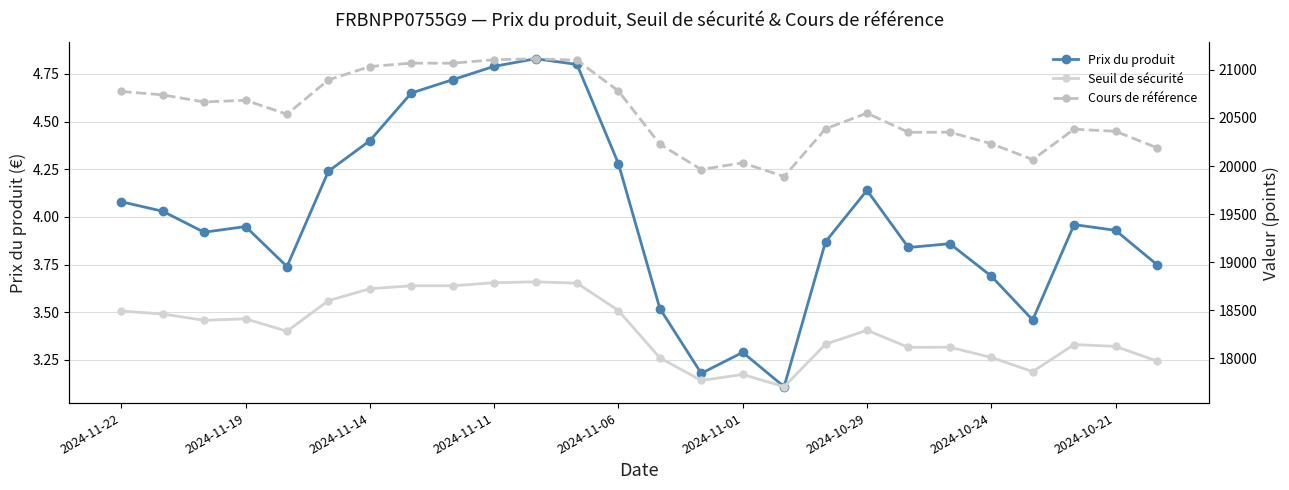

At which category does the chart reach its peak across all series?

10